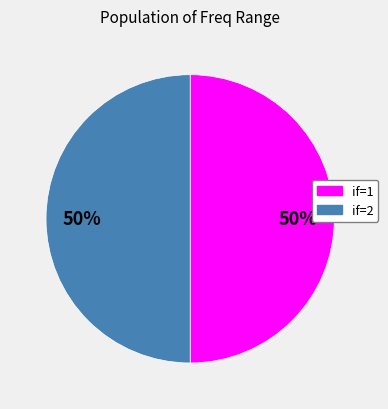

How many segments does this pie chart have?

2